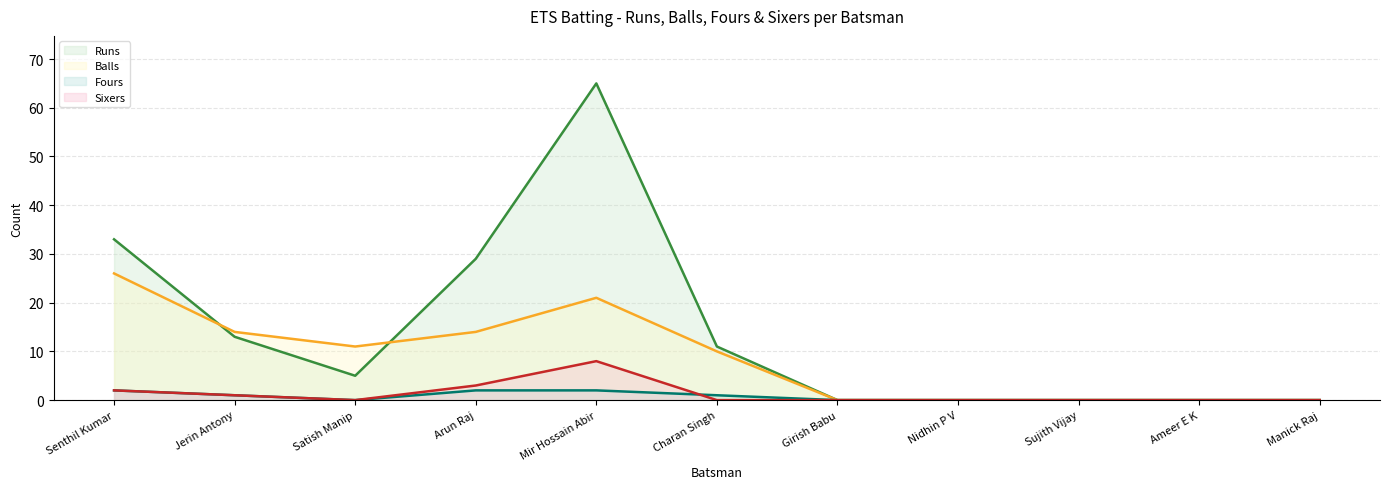

What is the difference between the second highest and minimum values in the Runs (line) series?

33